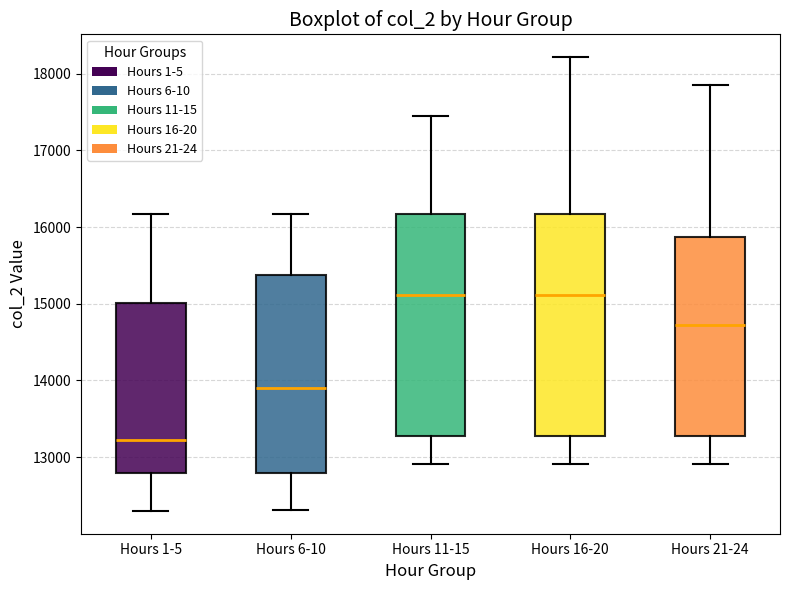

Where does the median line of the box for Hours 21-24 sit on the y-axis? The values are not printed on the chart, so give them approximately, as read against the axis.

14700